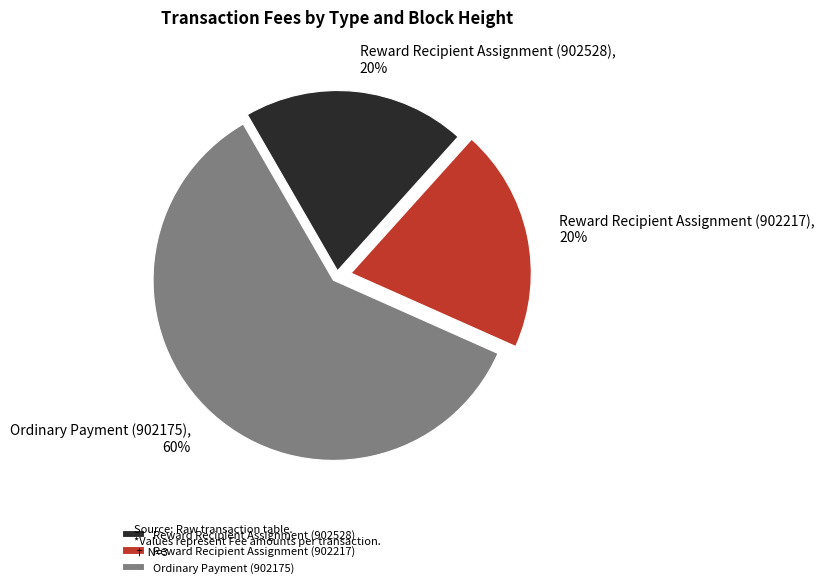

Which slice is the largest?

Ordinary Payment (902175)